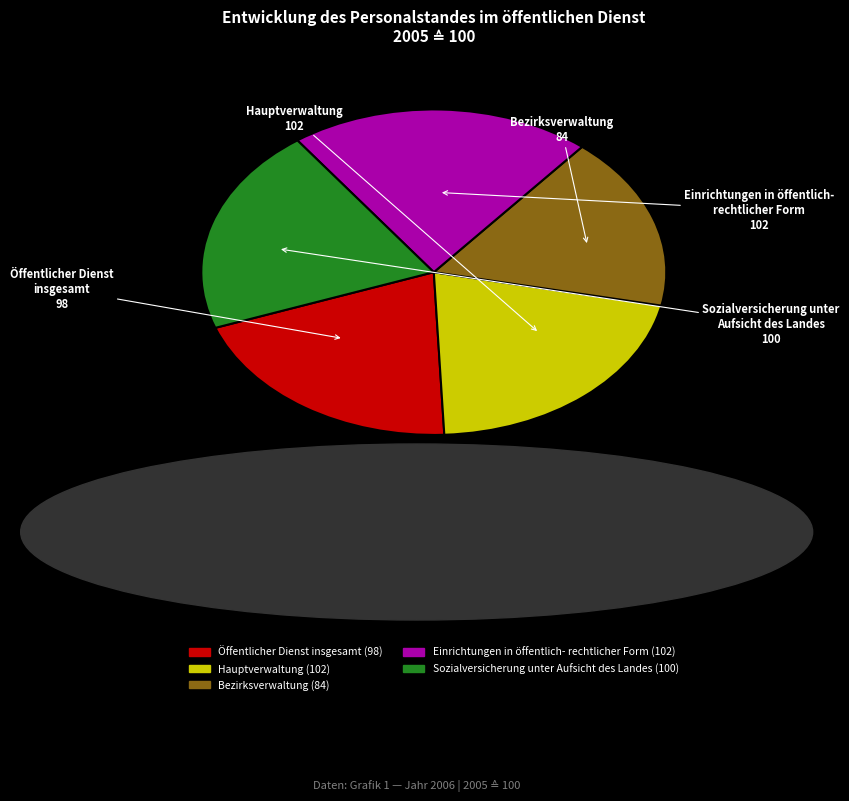

Is there any slice that represents more than half of the pie?

No